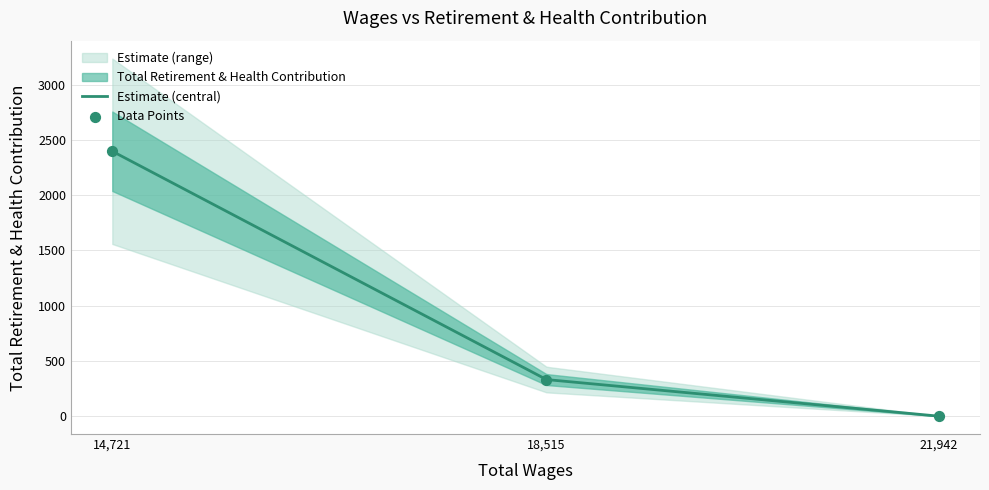

What is the change in value from 21942.0 to 18515.0?

+331